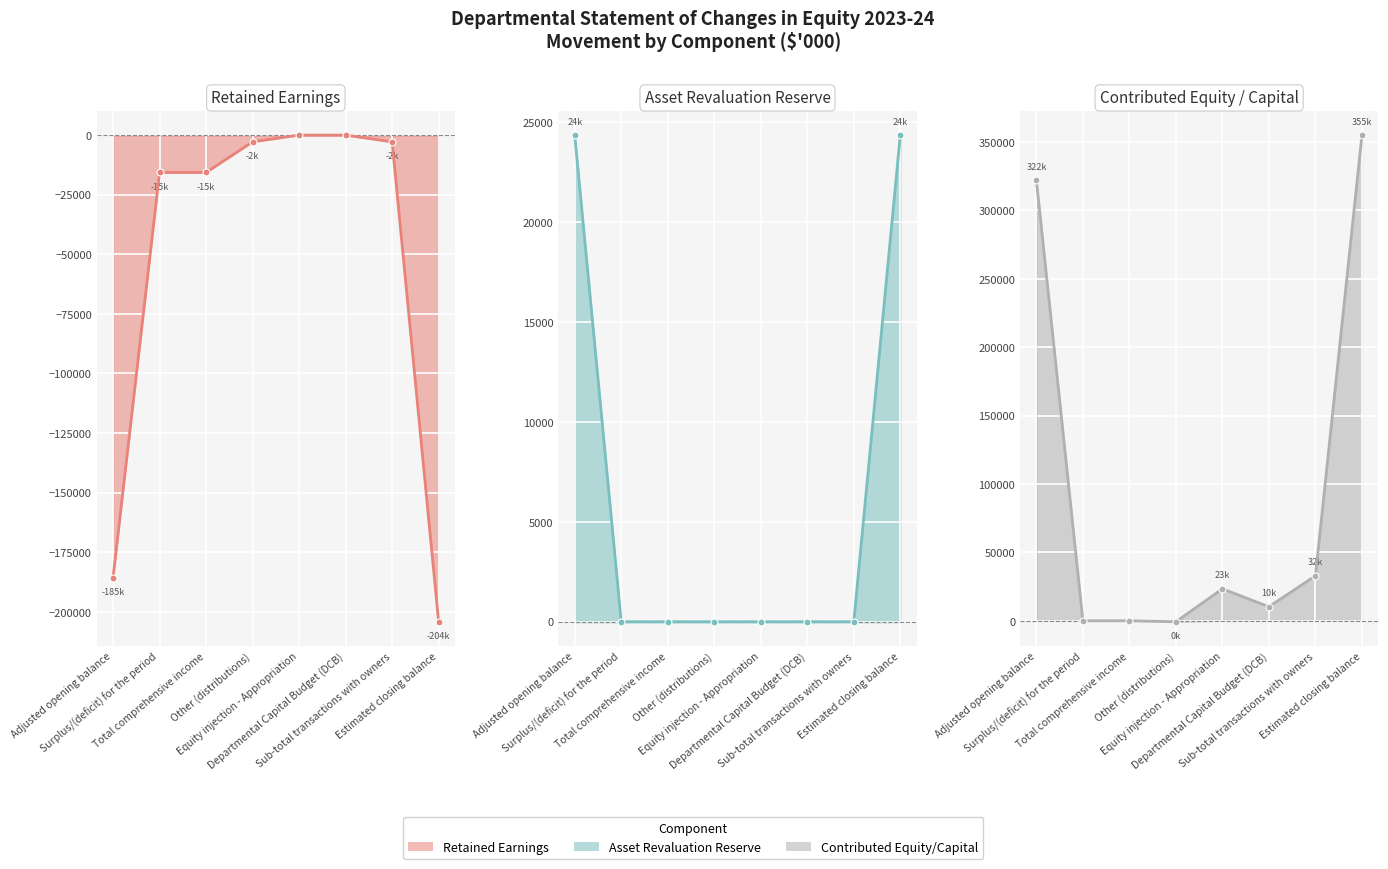

The value of Retained earnings ($'000) at Departmental Capital Budget (DCB) is 76734. True or false?

False